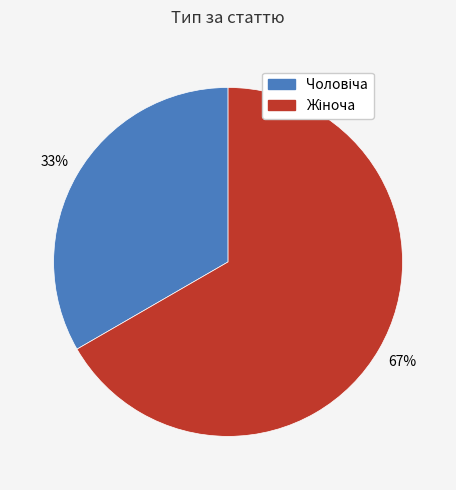

Is there any slice that represents more than half of the pie?

Yes